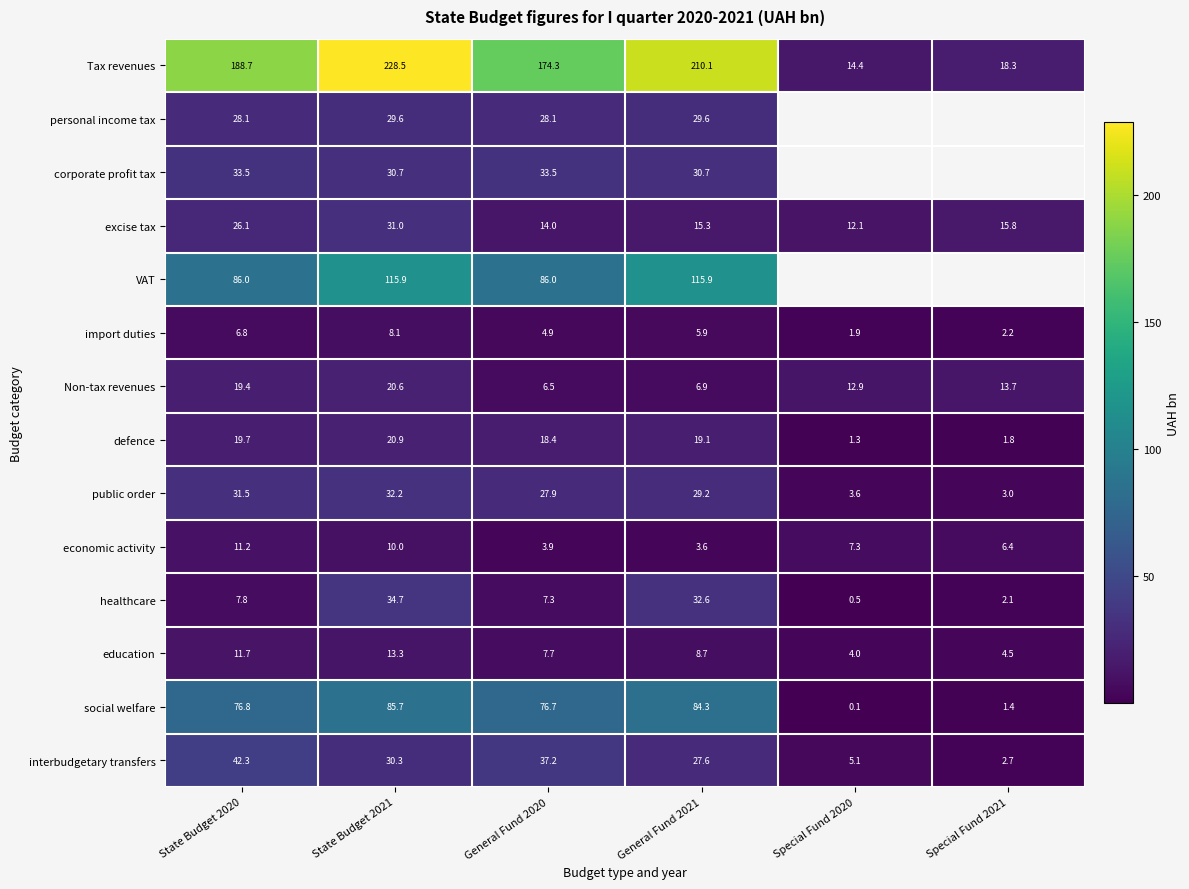

Which series changed the most between State Budget 2021 and General Fund 2021?

Tax revenues